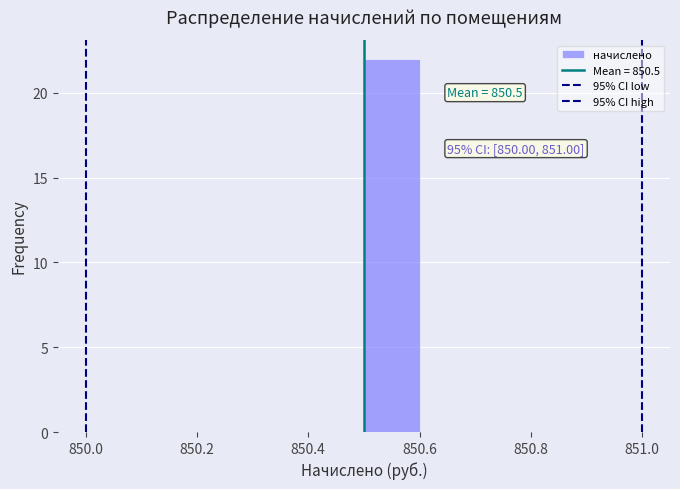

Which range on the x-axis has the tallest bar?

850.5 to 850.6